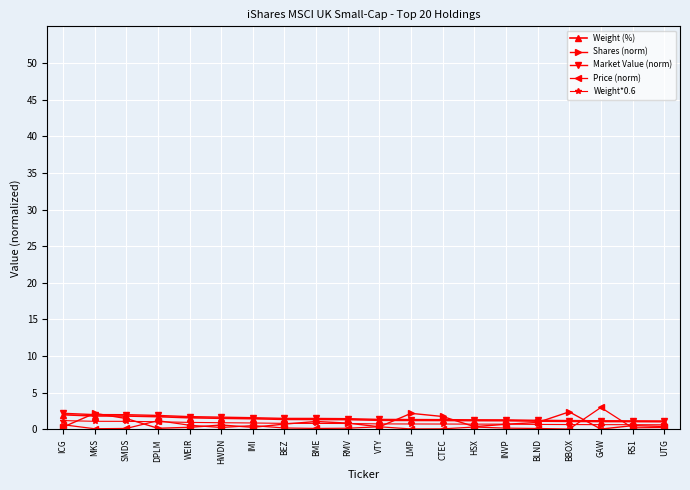

What is the label of the 7th point from the left?

IMI